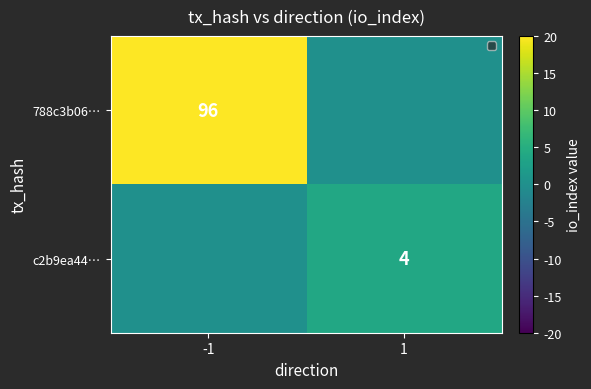

Is it true that c2b9ea44… equals 4 at 1?

True